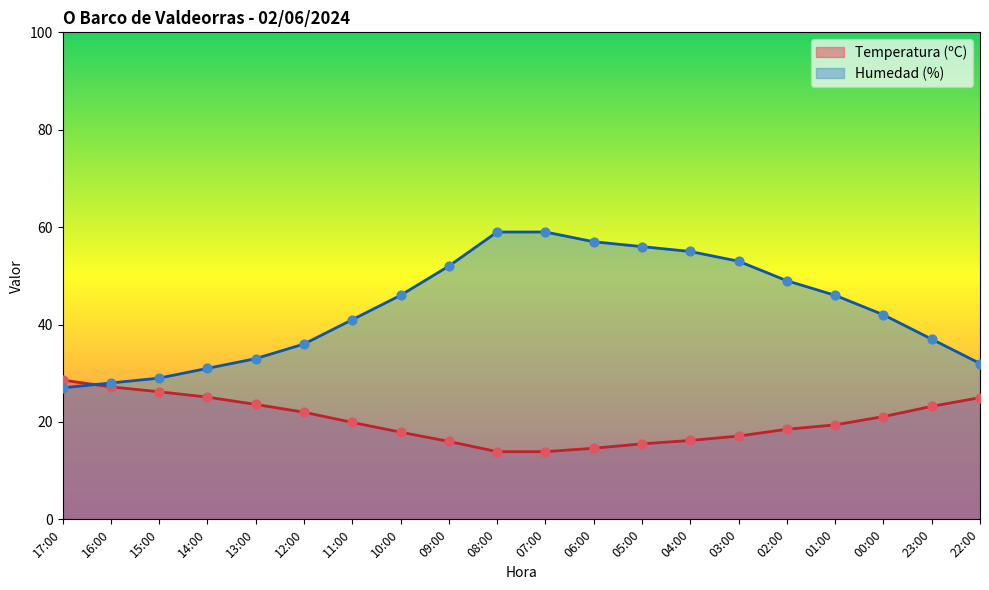

Which series has the widest spread of Y values?

Humedad (%)